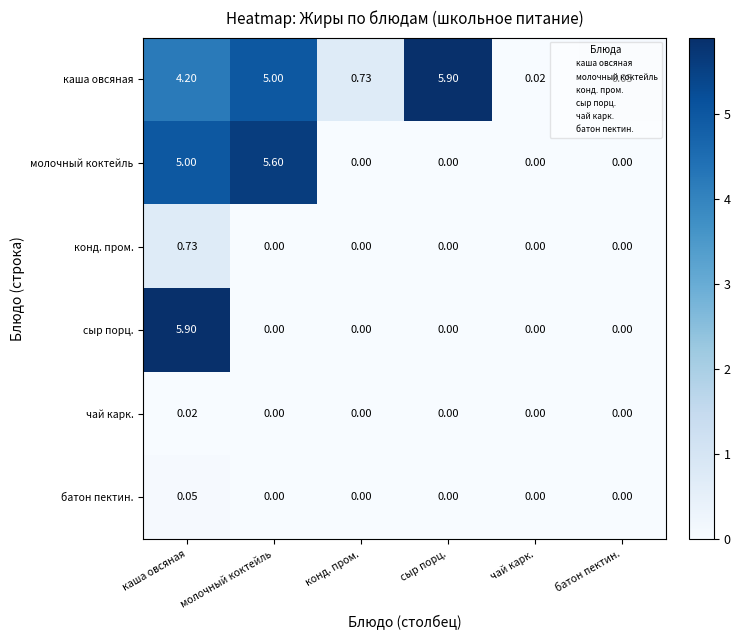

Rank the series at каша овсяная from lowest to highest value.

чай карк., батон пектин., конд. пром., каша овсяная, молочный коктейль, сыр порц.